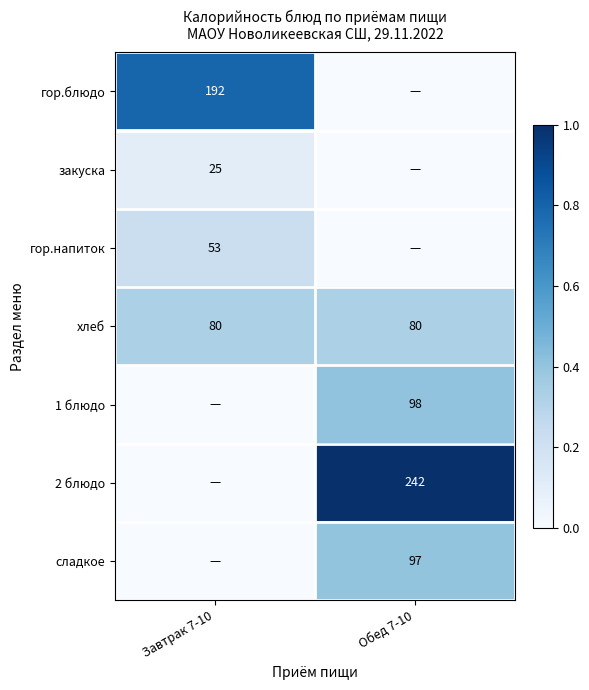

Is it true that 2 блюдо equals 242 at Обед 7-10?

True